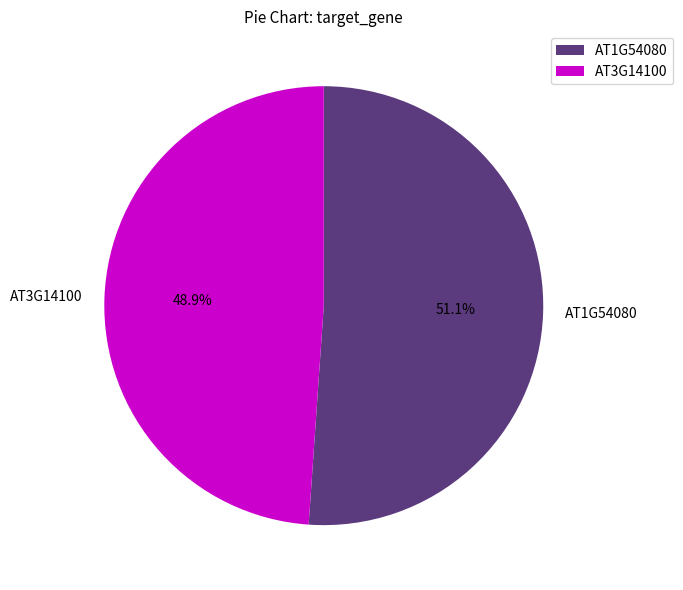

What percentage is NOT represented by AT1G54080?

48.9%